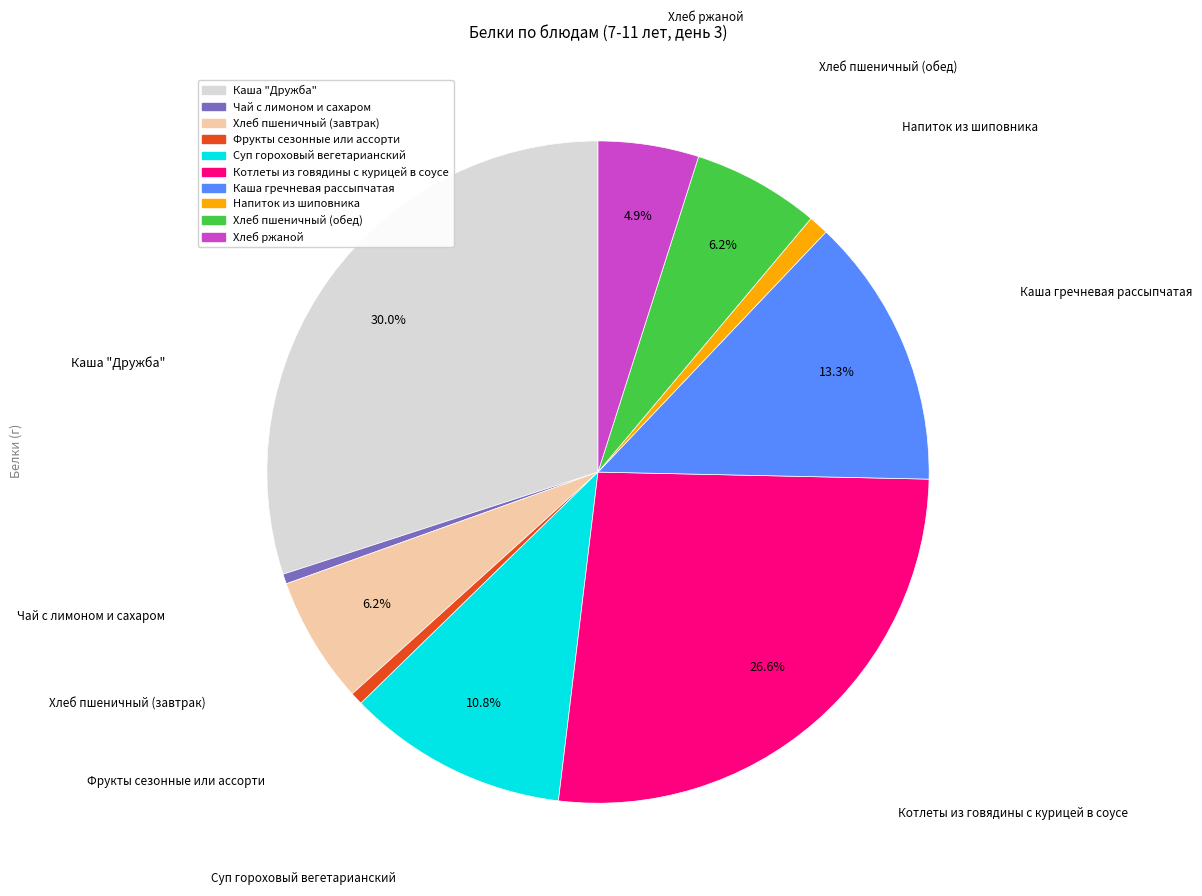

How much of the chart is everything except Хлеб пшеничный (завтрак)?

93.8%